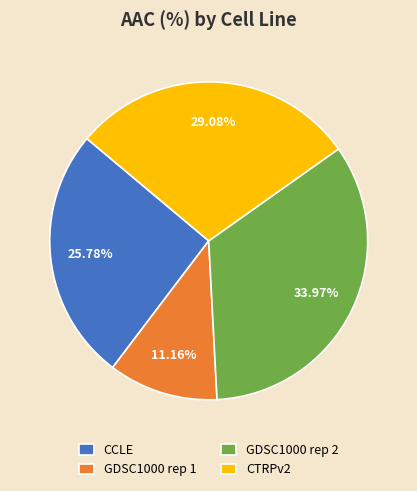

To the nearest percent, what is the difference between the CCLE and GDSC1000 rep 2 slice percentages?

8%